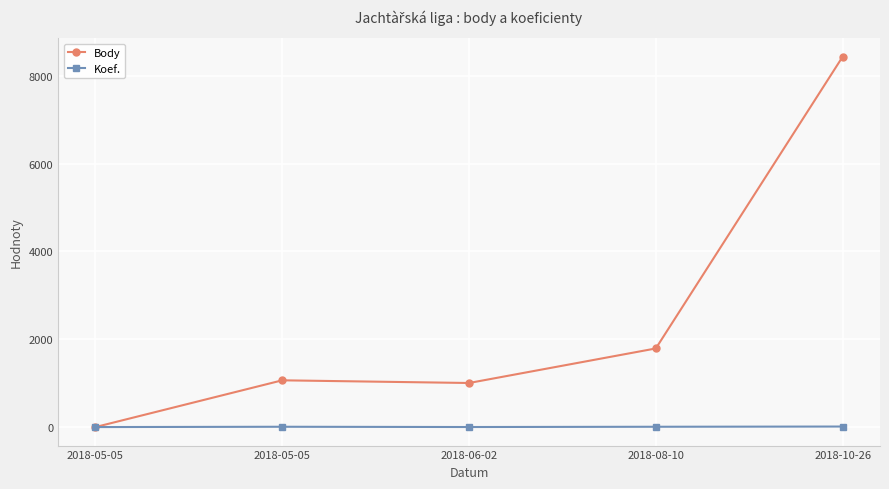

How many lines are shown in the chart?

2